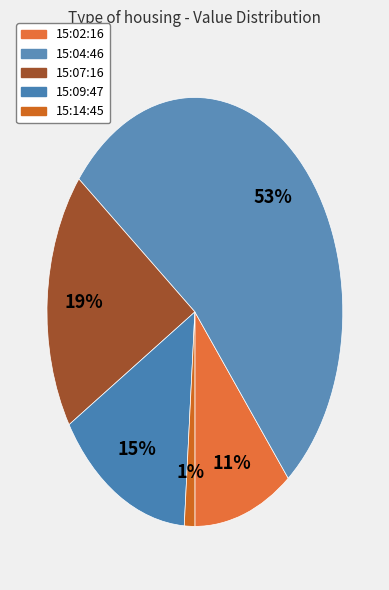

Count the number of slices in the pie.

5